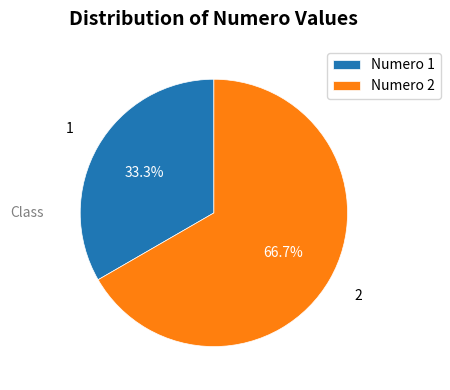

What percentage do Numero 2 and Numero 1 together represent?

100.0%